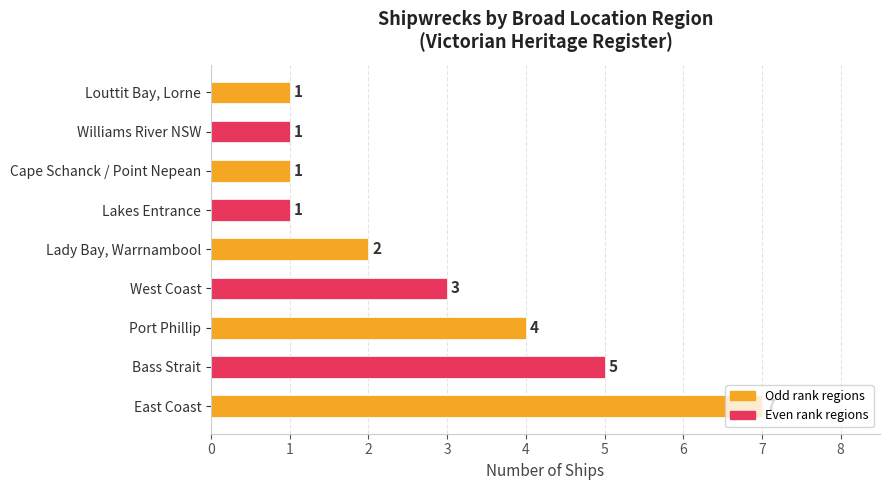

Which has a higher value, West Coast or Louttit Bay, Lorne?

West Coast